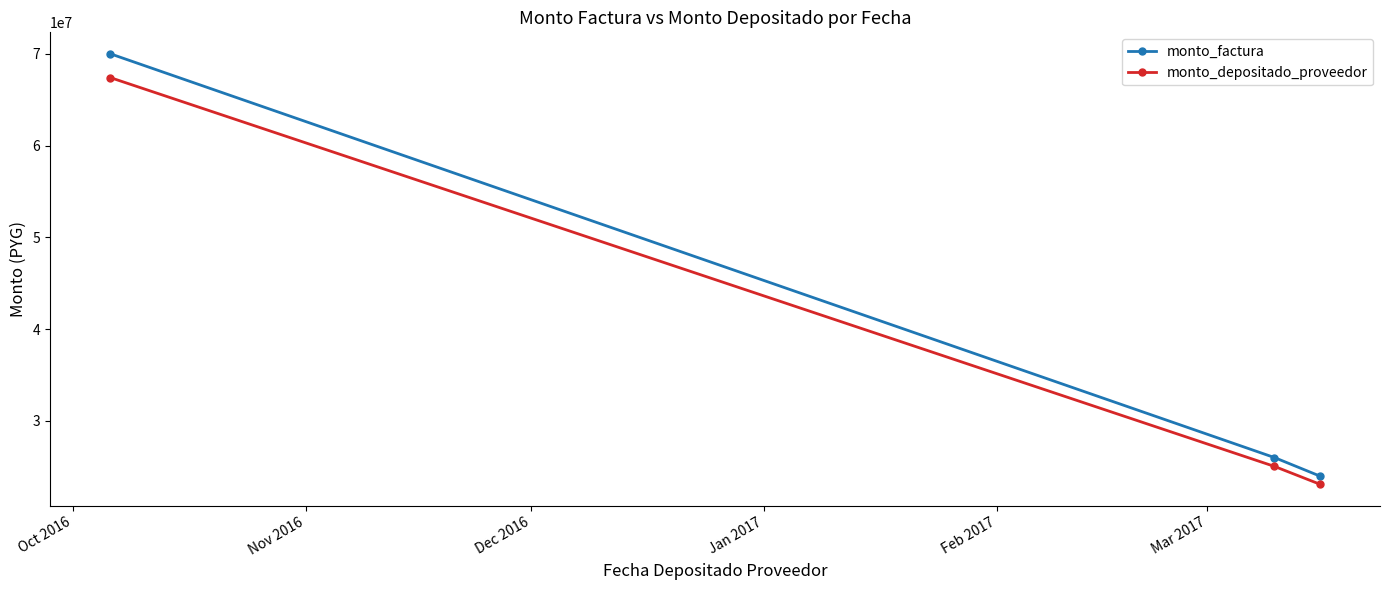

At how many categories does at least one series exceed 46849020?

1